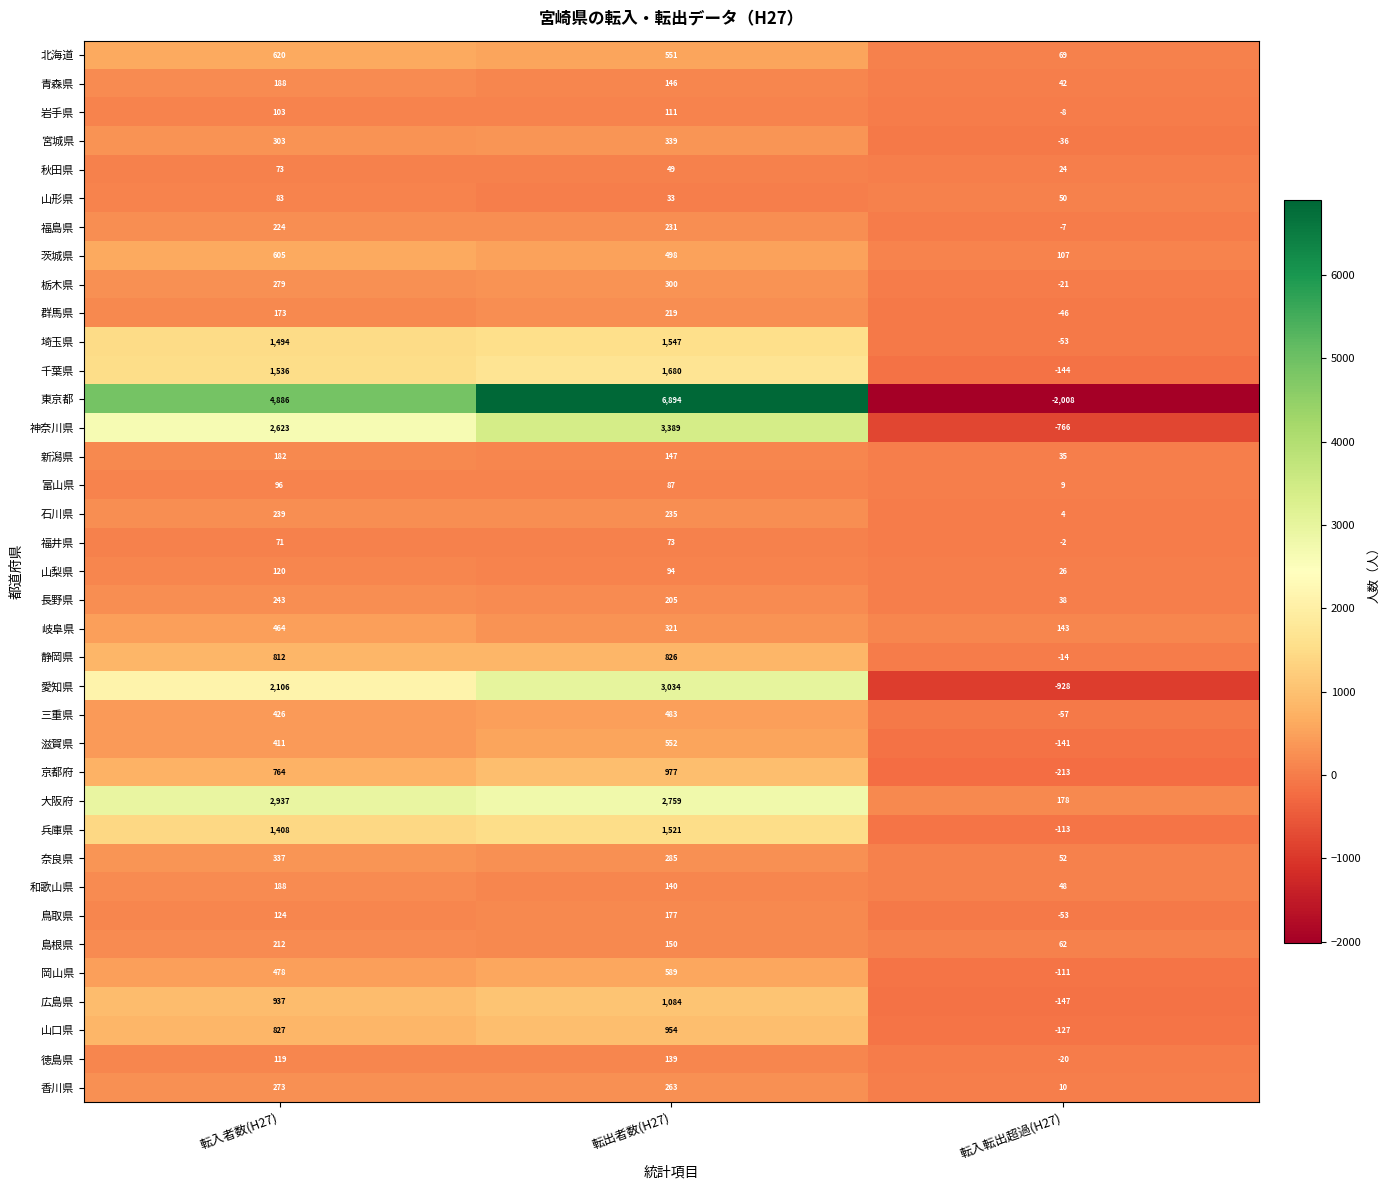

Which category has the lowest value in the 石川県 series?

転入転出超過(H27)